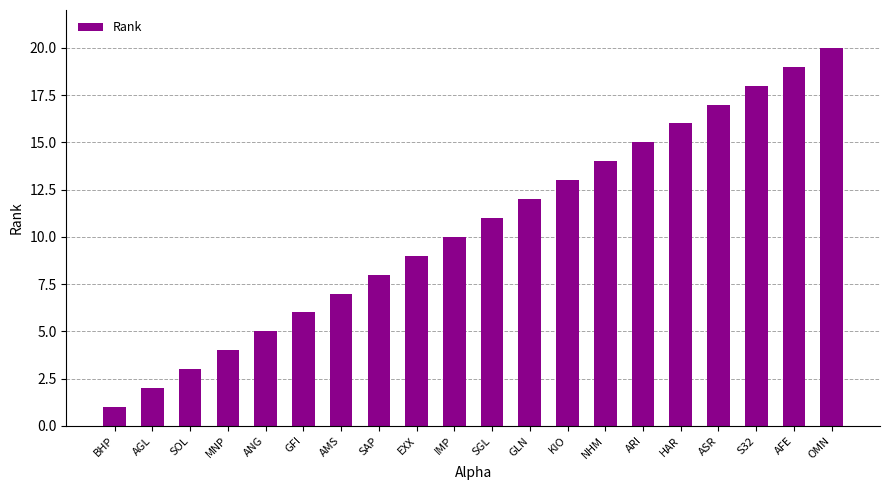

Which label corresponds to the largest value in the chart?

OMN